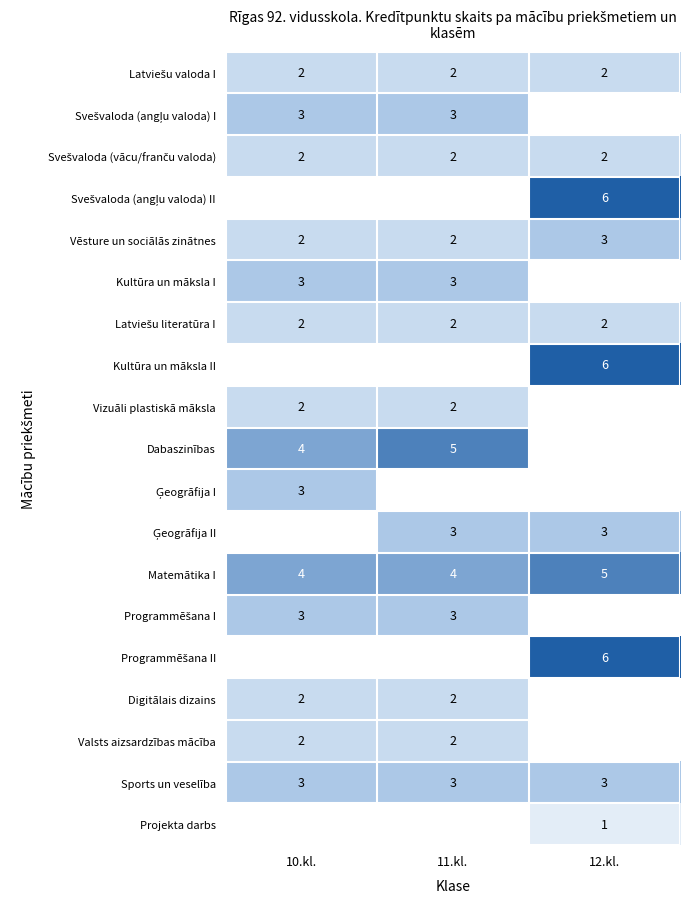

Which category has the lowest value across all series?

12.kl.